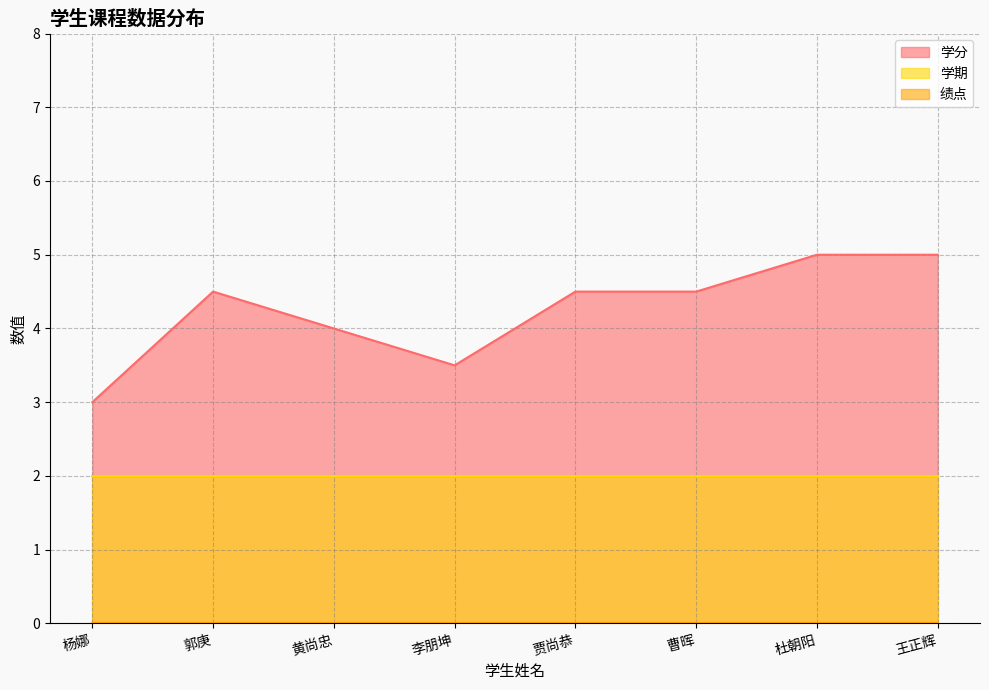

What is the sum of all 学分 values?

34.0